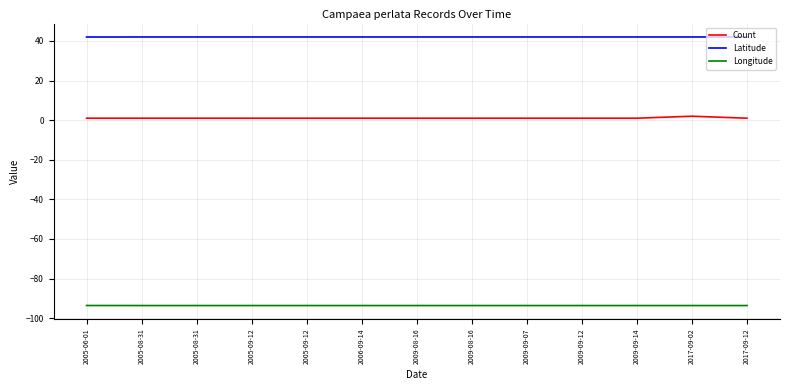

The Longitude series shows -93.6 at 2005-06-01. True or false?

True